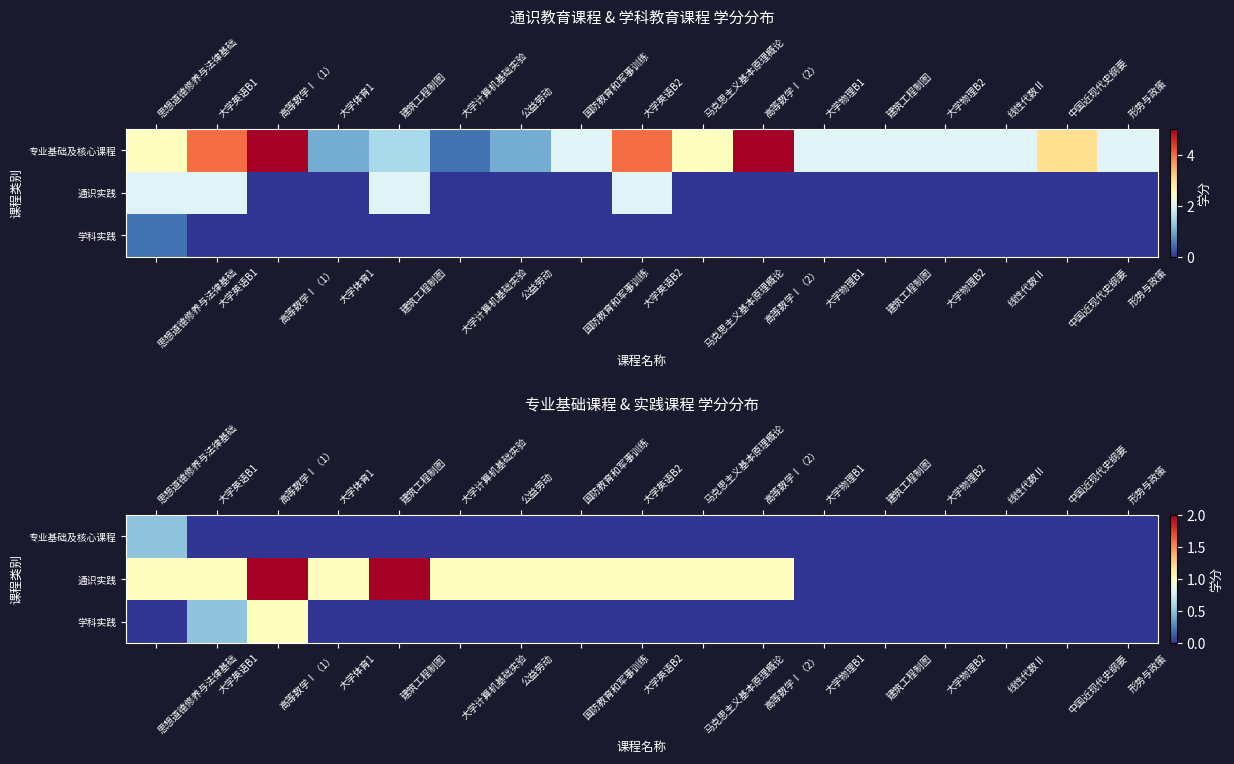

What is the difference between the highest and lowest values at 大学英语B2?

1.0